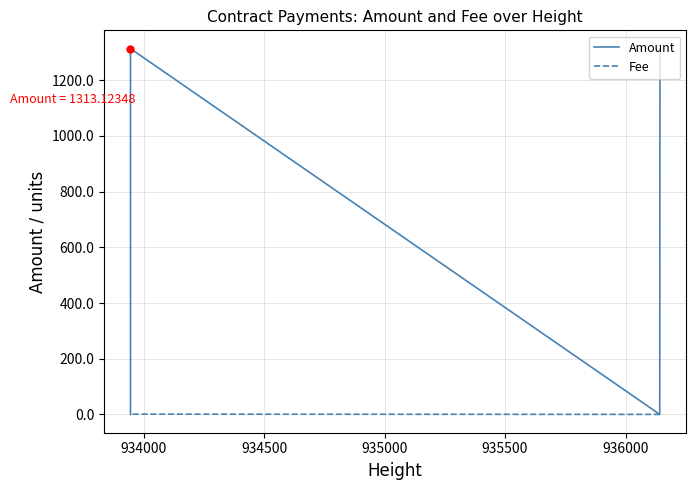

Where is the first local minimum for Amount?

934000